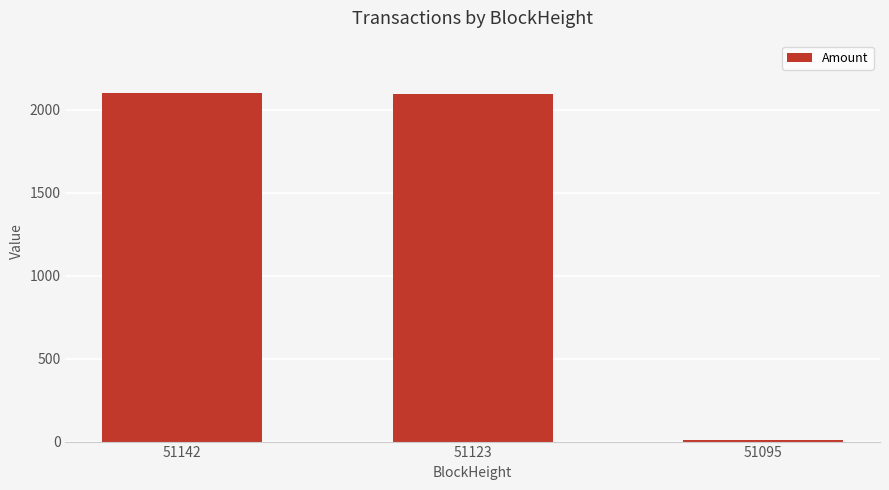

Count the number of categories in the chart.

3